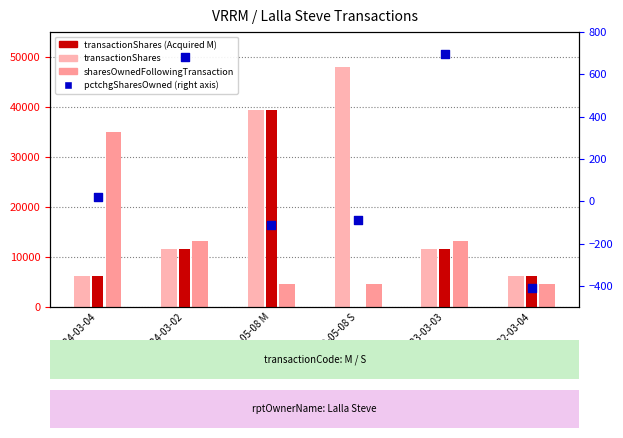

What is the total value across all series at 2024-03-02?

25509